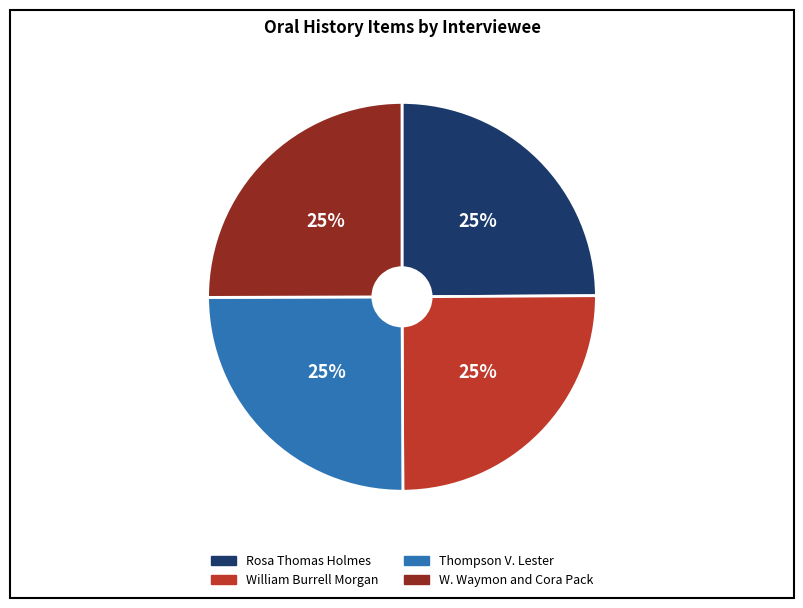

Count the number of slices in the pie.

4